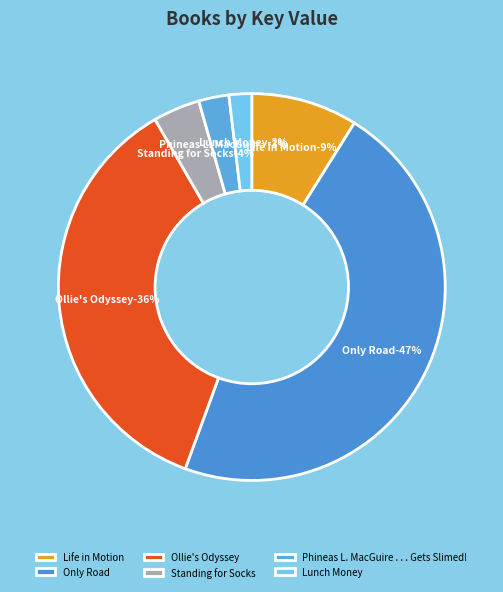

Is Life in Motion the majority of the pie?

No